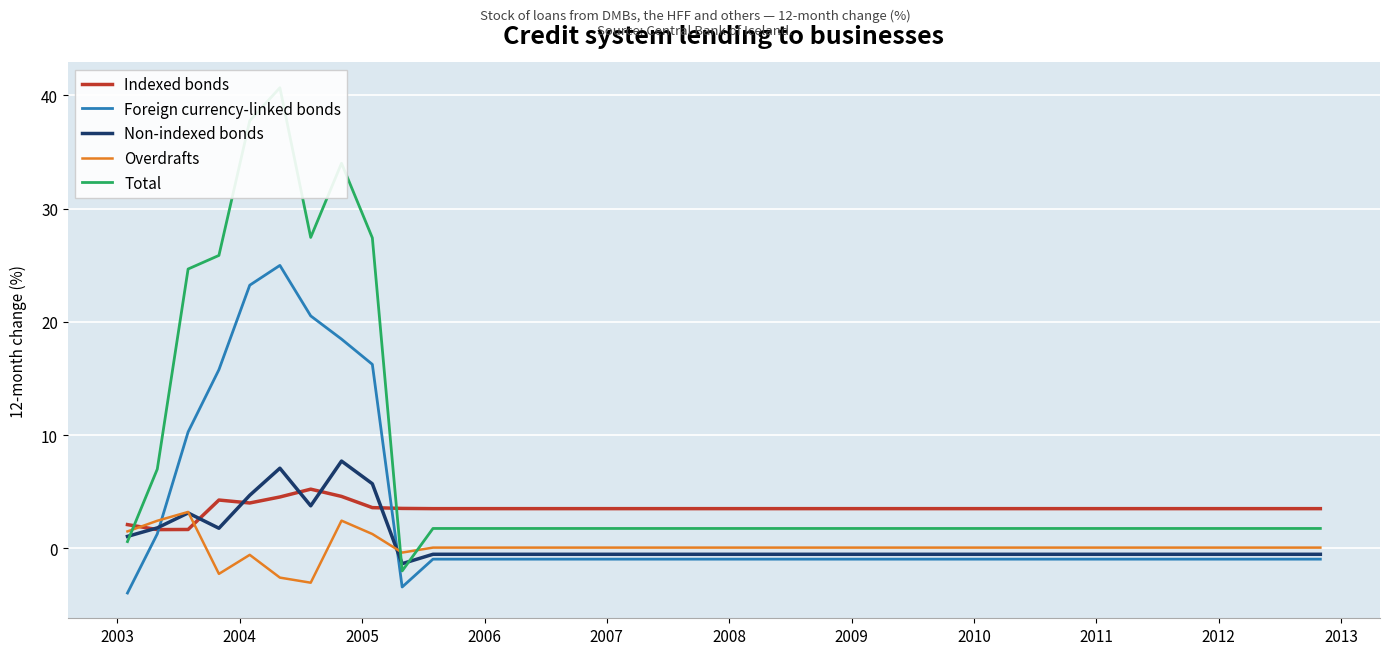

Rank the series by their maximum value, from lowest to highest.

Overdrafts, Indexed bonds, Non-indexed bonds, Foreign currency-linked bonds, Total